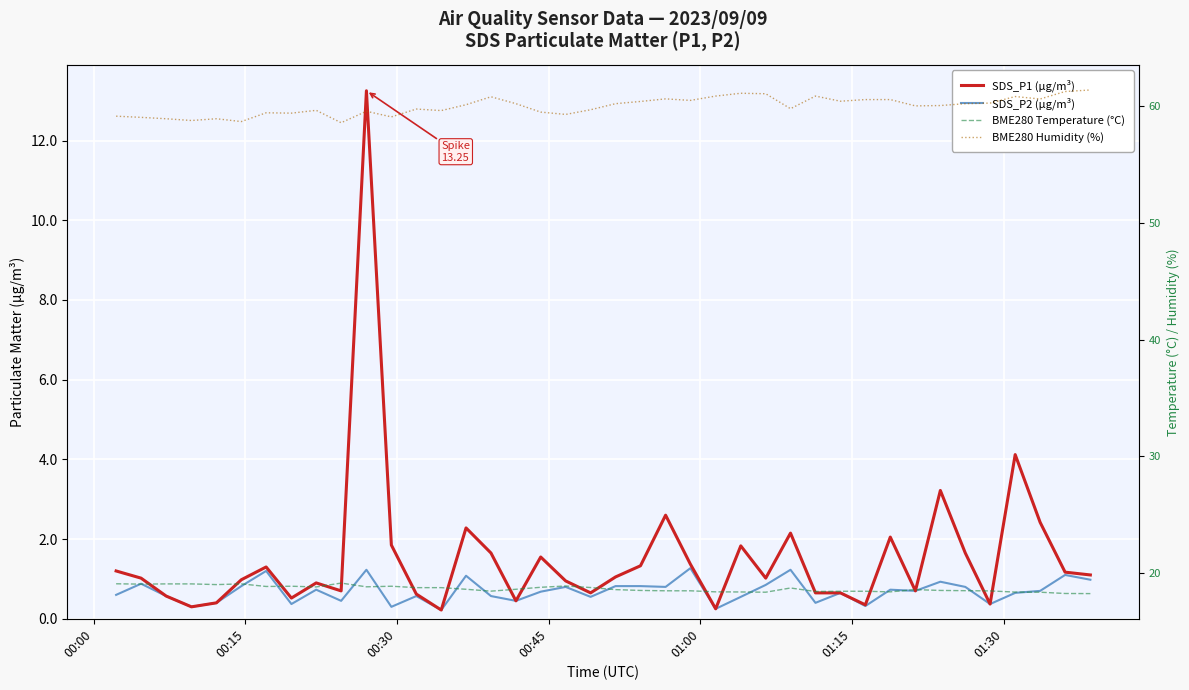

Which series has the largest range (max minus min)?

SDS_P1 (µg/m³)